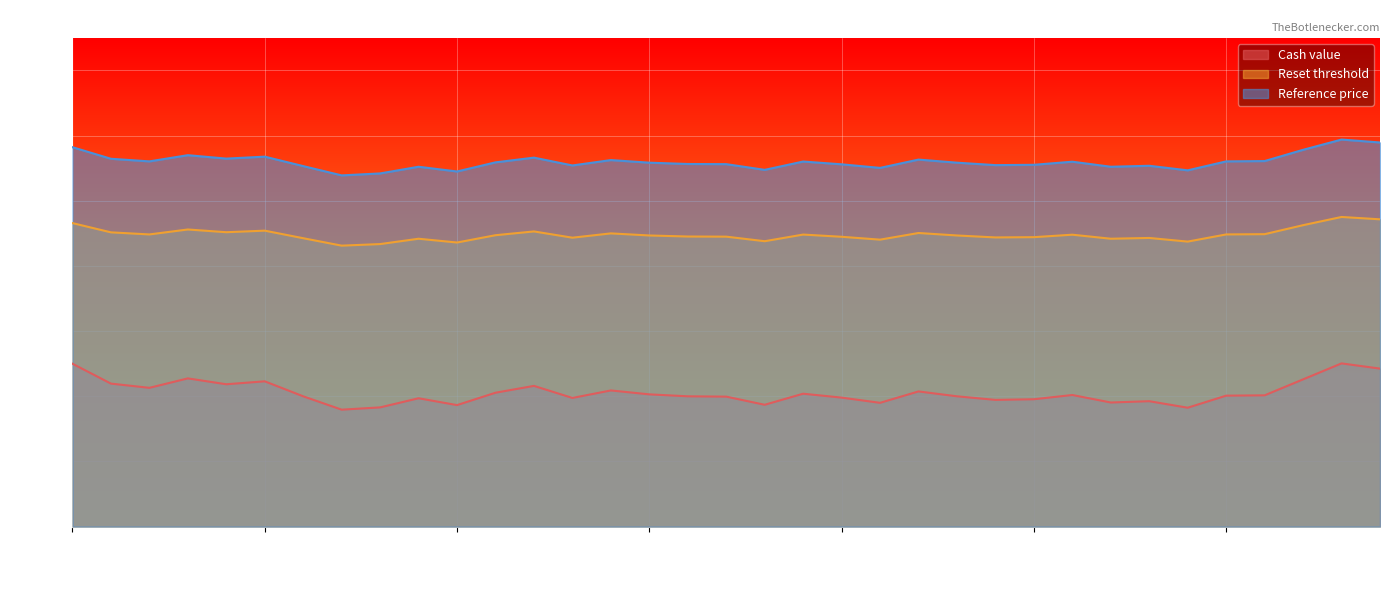

In Reset threshold, how many points are higher than both neighbors (excluding endpoints)?

10